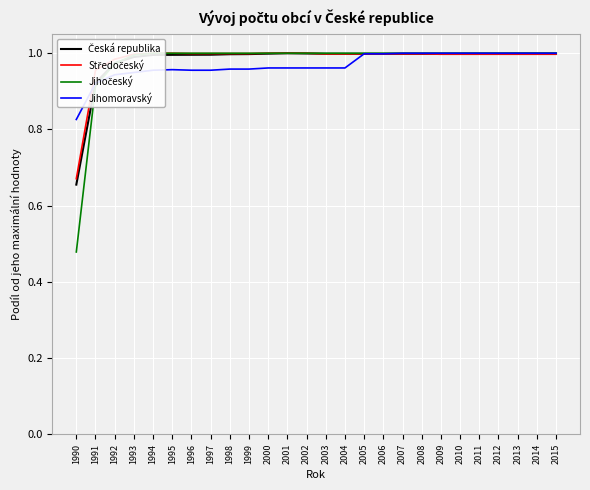

Reading left to right, what are all the values shown in this chart?

Česká republika: 1990=0.7	1991=0.9	1992=1.0	1993=1.0	1994=1.0	1995=1.0	1996=1.0	1997=1.0	1998=1.0	1999=1.0	2000=1.0	2001=1.0	2002=1.0	2003=1.0	2004=1.0	2005=1.0	2006=1.0	2007=1.0	2008=1.0	2009=1.0	2010=1.0	2011=1.0	2012=1.0	2013=1.0	2014=1.0	2015=1.0
Středočeský: 1990=0.7	1991=1.0	1992=1.0	1993=1.0	1994=1.0	1995=1.0	1996=1.0	1997=1.0	1998=1.0	1999=1.0	2000=1.0	2001=1.0	2002=1.0	2003=1.0	2004=1.0	2005=1.0	2006=1.0	2007=1.0	2008=1.0	2009=1.0	2010=1.0	2011=1.0	2012=1.0	2013=1.0	2014=1.0	2015=1.0
Jihočeský: 1990=0.5	1991=0.9	1992=1.0	1993=1.0	1994=1.0	1995=1.0	1996=1.0	1997=1.0	1998=1.0	1999=1.0	2000=1.0	2001=1.0	2002=1.0	2003=1.0	2004=1.0	2005=1.0	2006=1.0	2007=1.0	2008=1.0	2009=1.0	2010=1.0	2011=1.0	2012=1.0	2013=1.0	2014=1.0	2015=1.0
Jihomoravský: 1990=0.8	1991=0.9	1992=0.9	1993=0.9	1994=1.0	1995=1.0	1996=1.0	1997=1.0	1998=1.0	1999=1.0	2000=1.0	2001=1.0	2002=1.0	2003=1.0	2004=1.0	2005=1.0	2006=1.0	2007=1.0	2008=1.0	2009=1.0	2010=1.0	2011=1.0	2012=1.0	2013=1.0	2014=1.0	2015=1.0